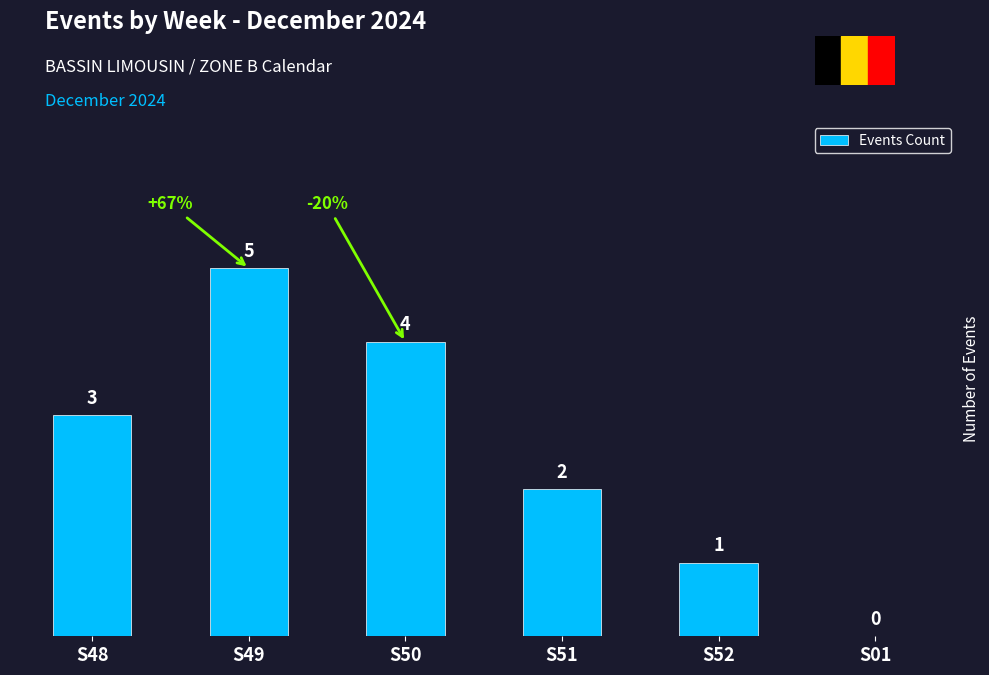

True or false: the data shows 1 at S52.

True